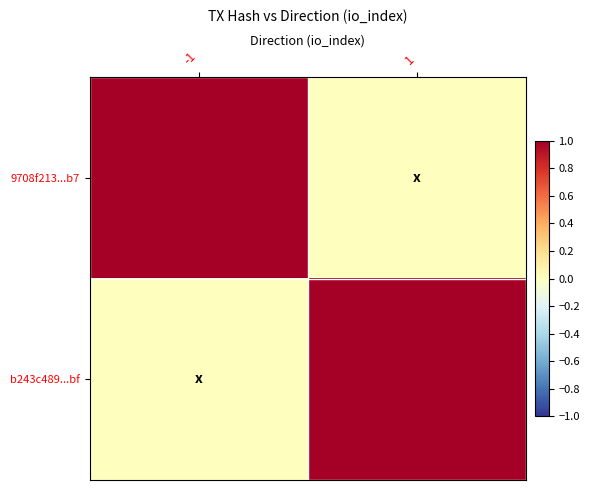

Which series has the largest total across all categories?

9708f213...b7